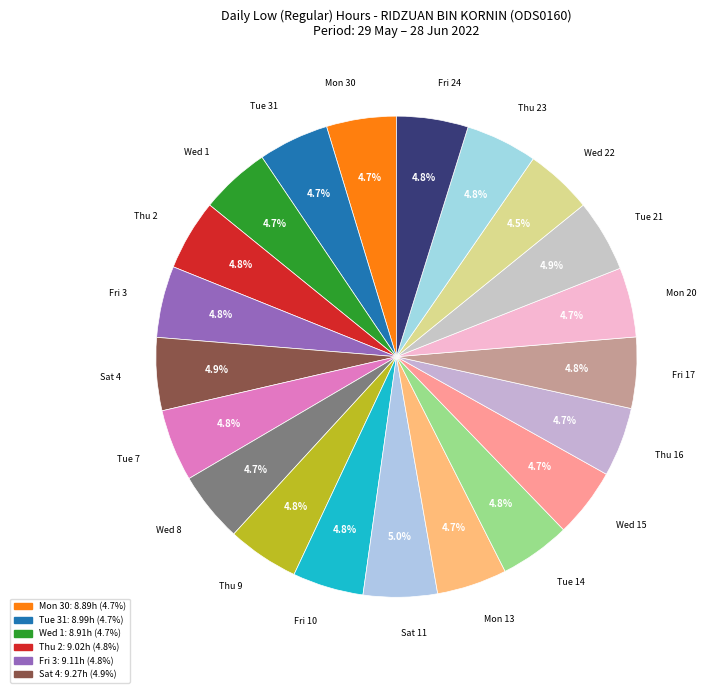

How many slices are in this pie chart?

21